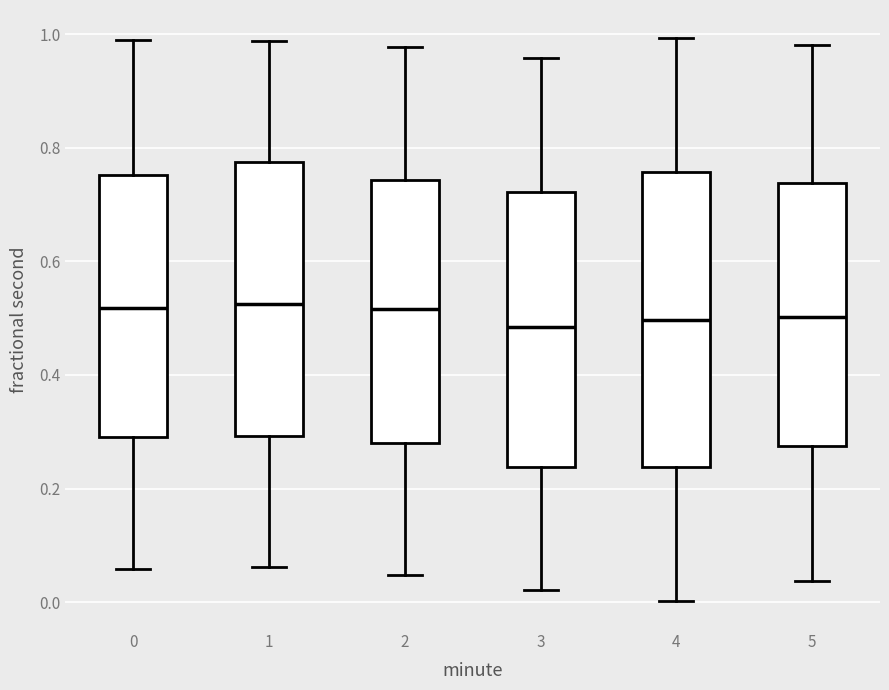

Reading left to right, read every box against the y-axis: the position of its median line, the range the box covers, and the ends of its whiskers. The values are not printed on the chart, so give them approximately, as read against the axis.

0: median 0.52, box 0.30 to 0.76, whiskers 0.06 to 1.00
1: median 0.52, box 0.30 to 0.78, whiskers 0.06 to 0.98
2: median 0.52, box 0.28 to 0.74, whiskers 0.04 to 0.98
3: median 0.48, box 0.24 to 0.72, whiskers 0.02 to 0.96
4: median 0.50, box 0.24 to 0.76, whiskers 0.00 to 1.00
5: median 0.50, box 0.28 to 0.74, whiskers 0.04 to 0.98